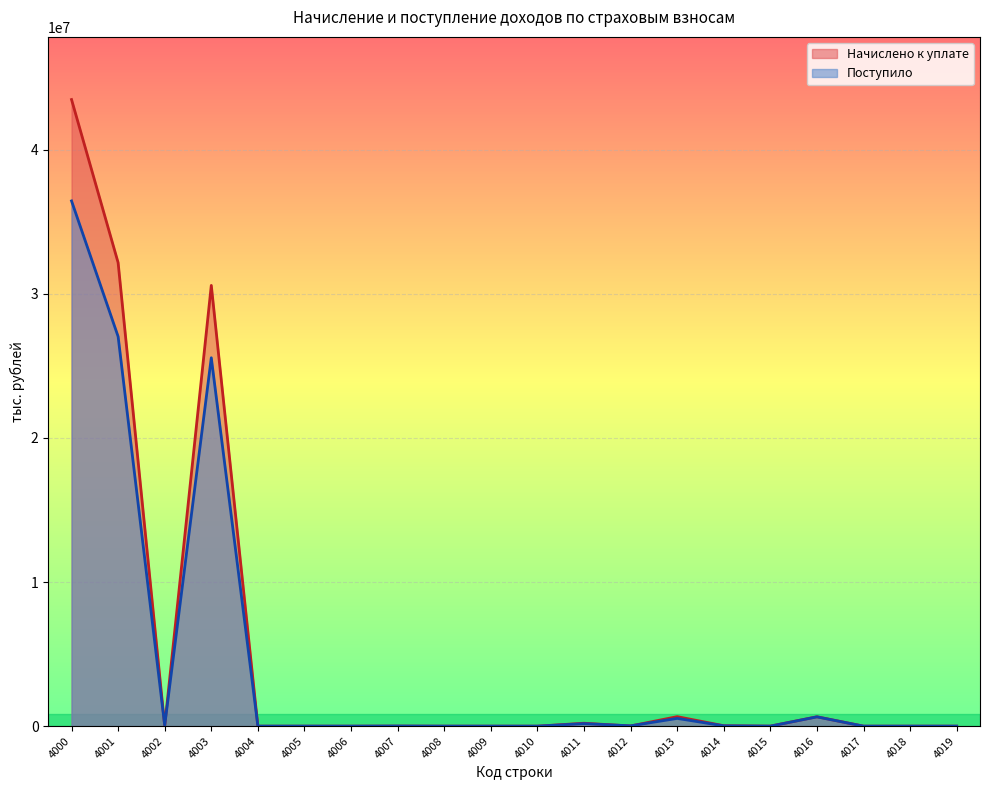

At which category does Начислено к уплате reach its first local peak?

4003